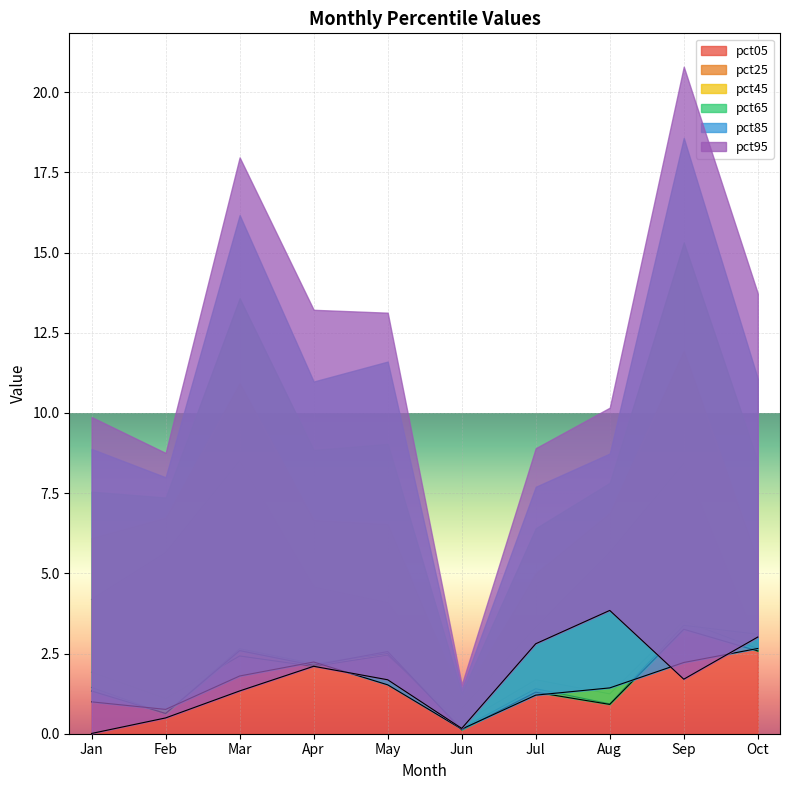

True or false: pct65 has a value of 3.8 at Mar.

False